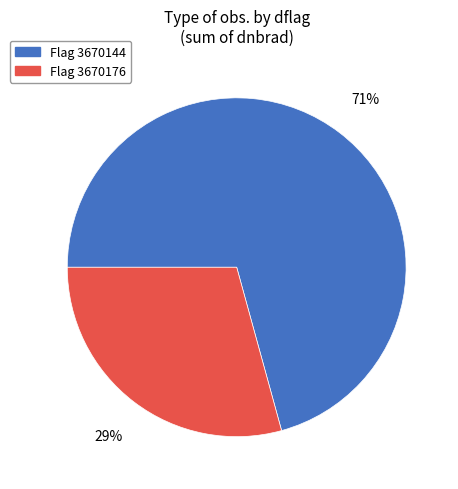

Is there a majority slice in this chart?

Yes